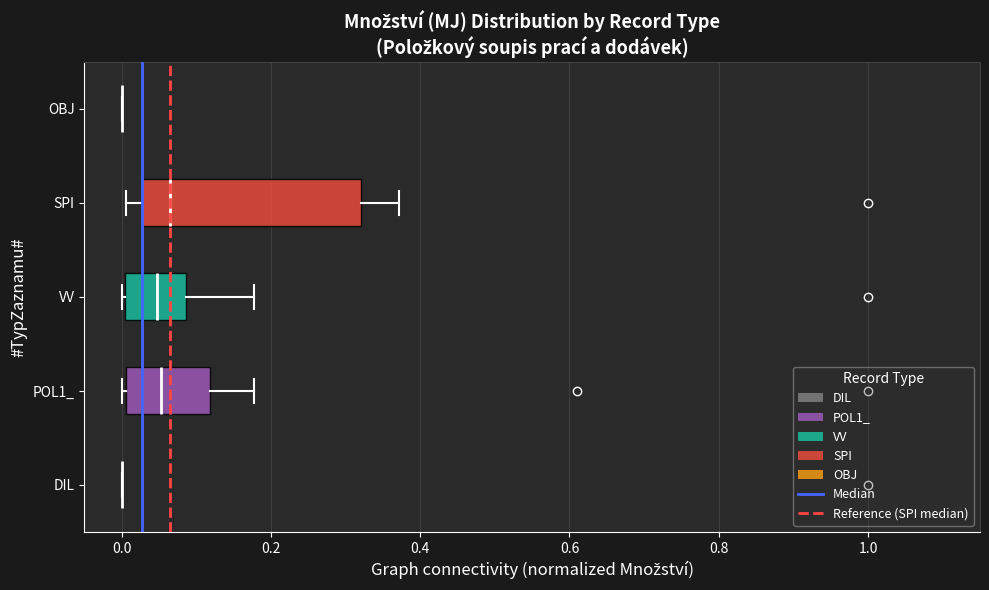

Reading bottom to top, transcribe this box plot: for each box, give where its median line is, the range the box spans, and where its two whiskers end, as read against the x-axis. The values are not printed on the chart, so give them approximately, as read against the axis.

DIL: box collapsed to a line at 0.00, whiskers 0.00 to 0.00
POL1_: median 0.06, box 0.00 to 0.12, whiskers 0.00 to 0.18
VV: median 0.04, box 0.00 to 0.08, whiskers 0.00 to 0.18
SPI: median 0.06, box 0.02 to 0.32, whiskers 0.00 to 0.38
OBJ: box collapsed to a line at 0.00, whiskers 0.00 to 0.00